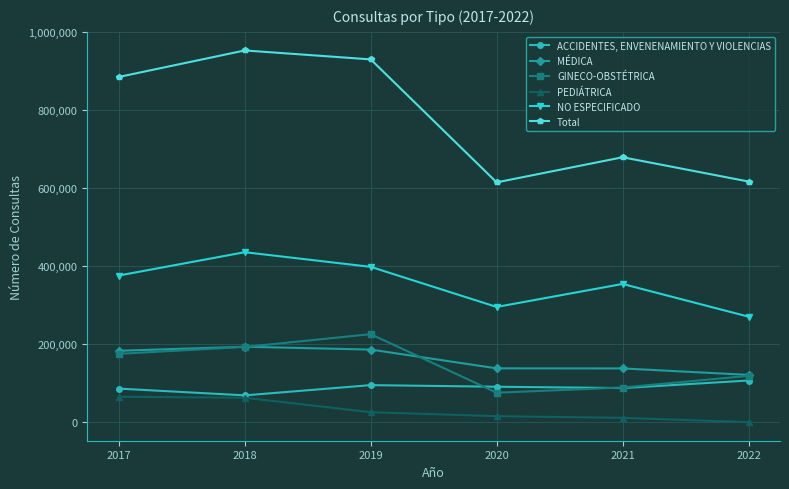

True or false: ACCIDENTES, ENVENENAMIENTO Y VIOLENCIAS and MÉDICA intersect in this chart.

False